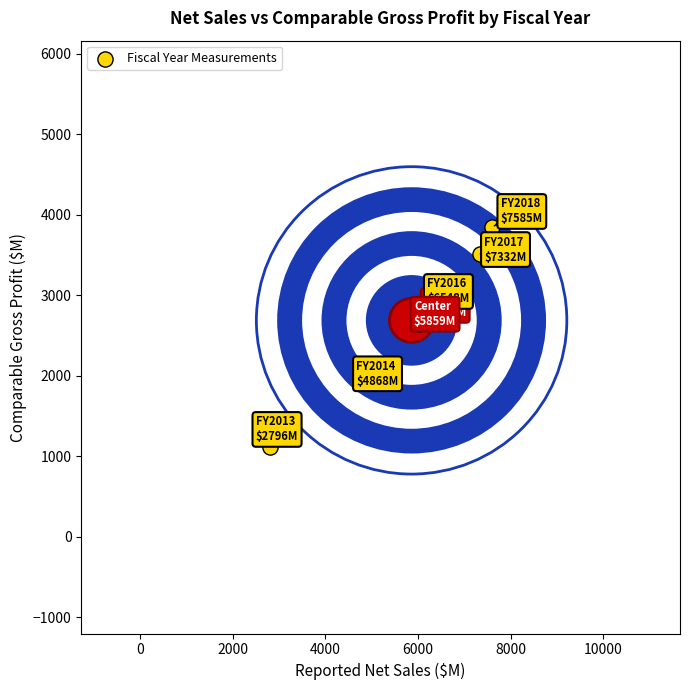

What Y value in the scatter plot is closest to 2480?

2638.1